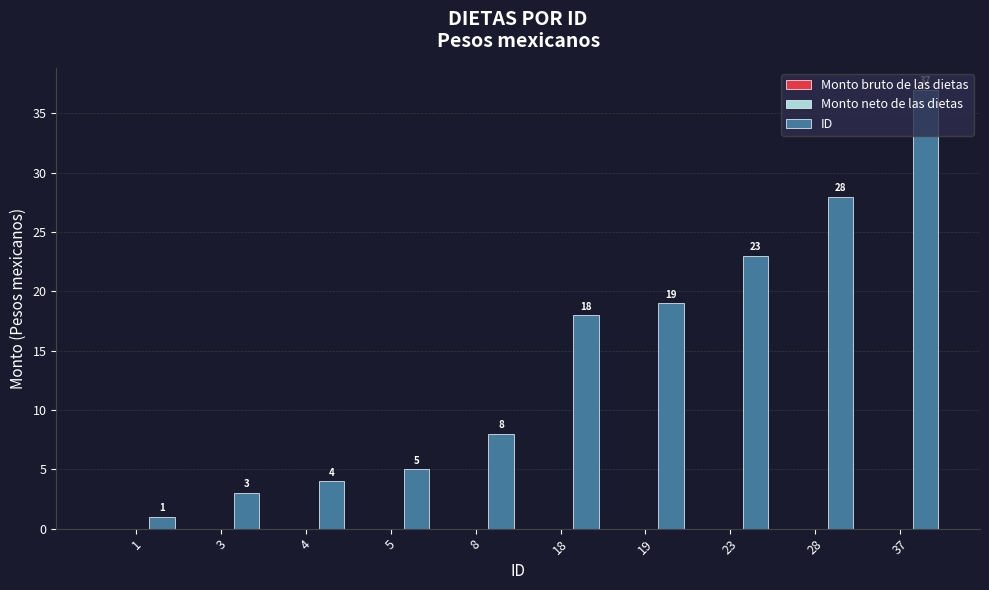

What is the average value?

15